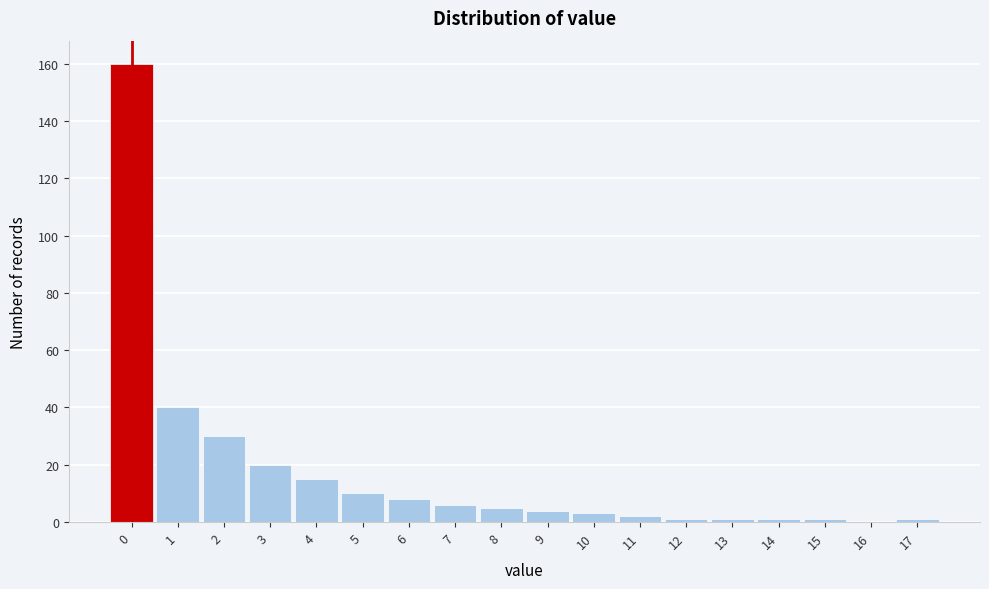

Reading left to right, list every bar in this chart as the range it spans on the x-axis followed by its height. The values are not printed on the chart, so give them approximately, as read against the axis.

-0.5 to 0.5: 160
0.5 to 1.5: 40
1.5 to 2.5: 30
2.5 to 3.5: 20
3.5 to 4.5: 16
4.5 to 5.5: 10
5.5 to 6.5: 8
6.5 to 7.5: 6
7.5 to 8.5: 6
8.5 to 9.5: 4
9.5 to 10.5: 4
10.5 to 11.5: 2
11.5 to 12.5: under 2
12.5 to 13.5: under 2
13.5 to 14.5: under 2
14.5 to 15.5: under 2
15.5 to 16.5: 0
16.5 to 17.5: under 2